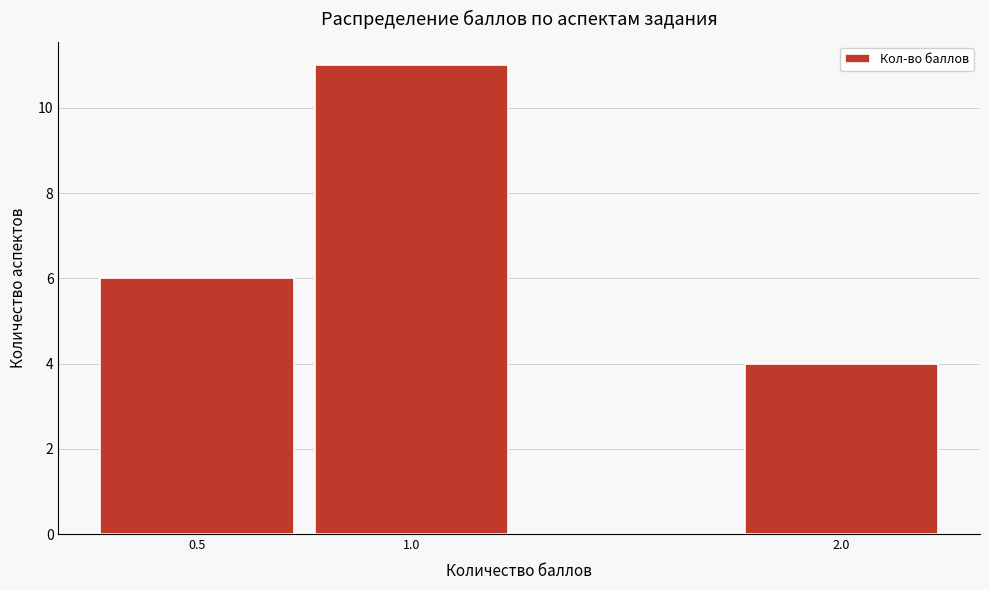

Reading left to right, transcribe all the data shown in this chart.

0.5=6	1.0=11	2.0=4